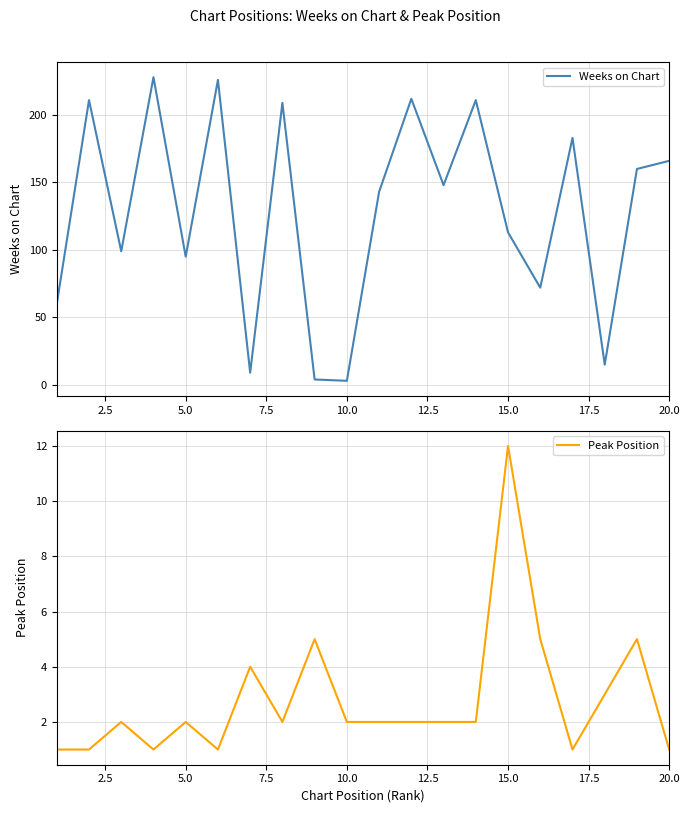

True or false: Weeks on Chart and Peak Position cross at least once.

True